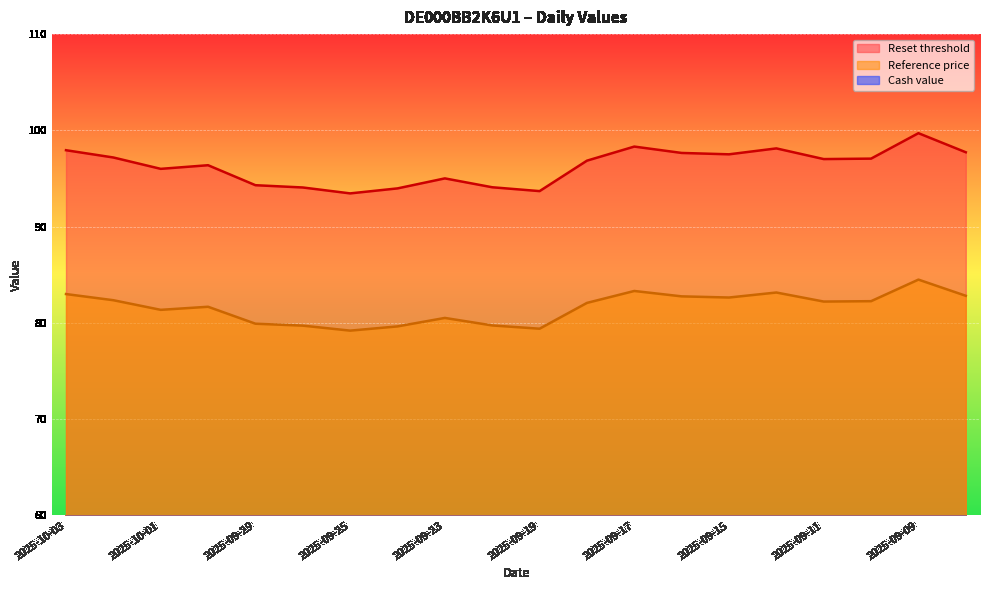

Rank the series by their average value, from lowest to highest.

Cash value, Reference price, Reset threshold